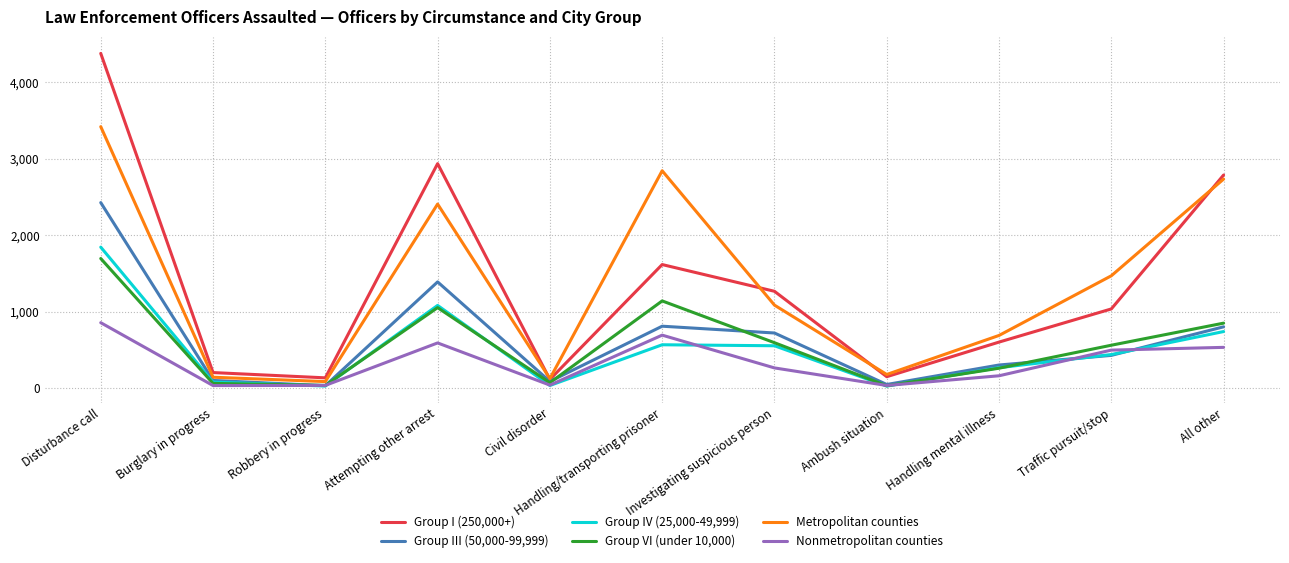

Is it true that Group III (50,000-99,999) equals 2426 at Disturbance call?

True